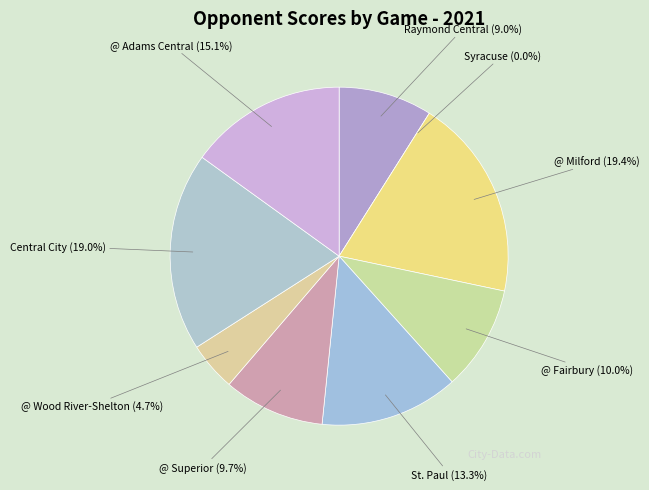

Do @ Fairbury and St. Paul together represent more than half of the pie?

No